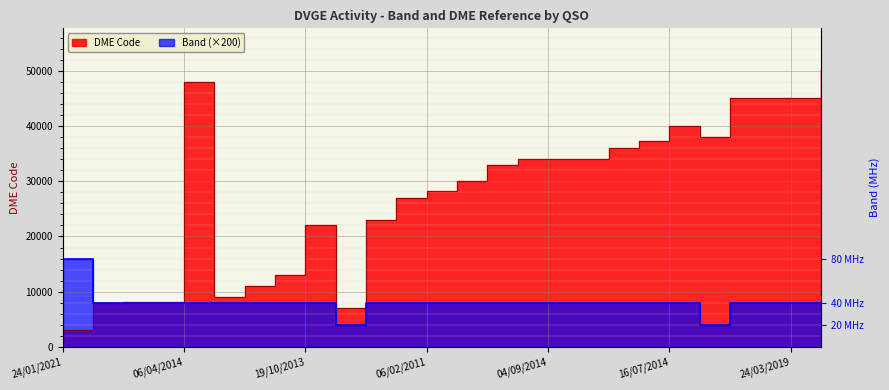

How many values in the DME series are below 33034?

13